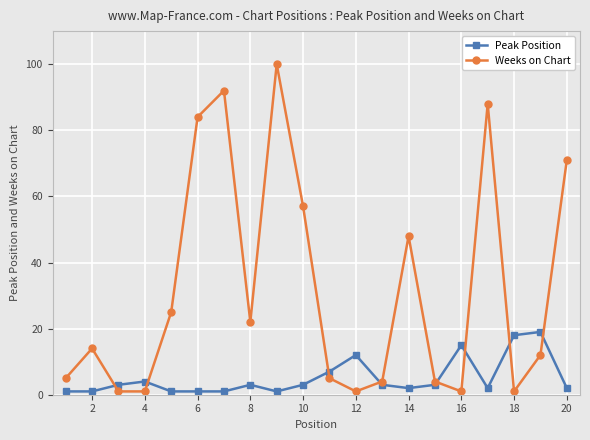

After their last crossing, which series has the higher values: Peak Position or Weeks on Chart?

Weeks on Chart